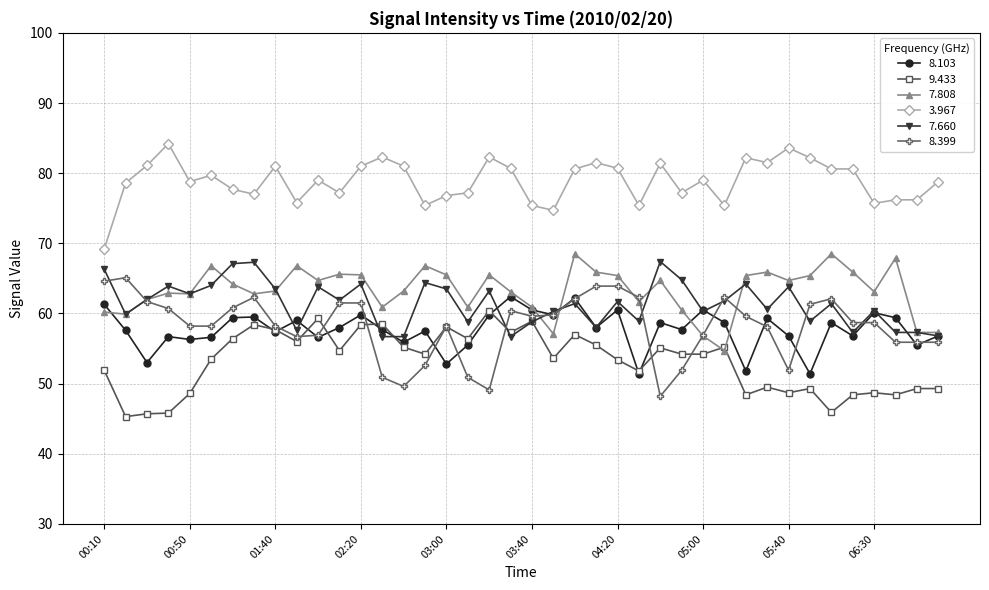

What is the difference between the maximum and second lowest values in the 7.808 series?

11.7